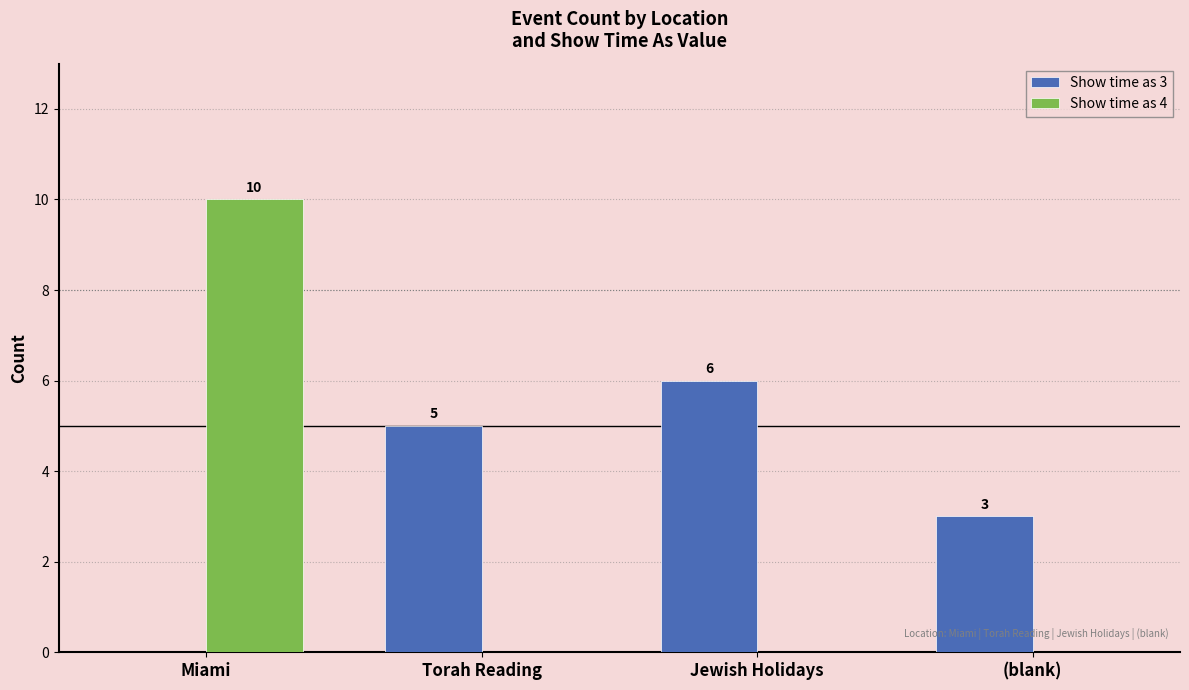

Which series changed the most between Torah Reading and (blank)?

Show time as 3